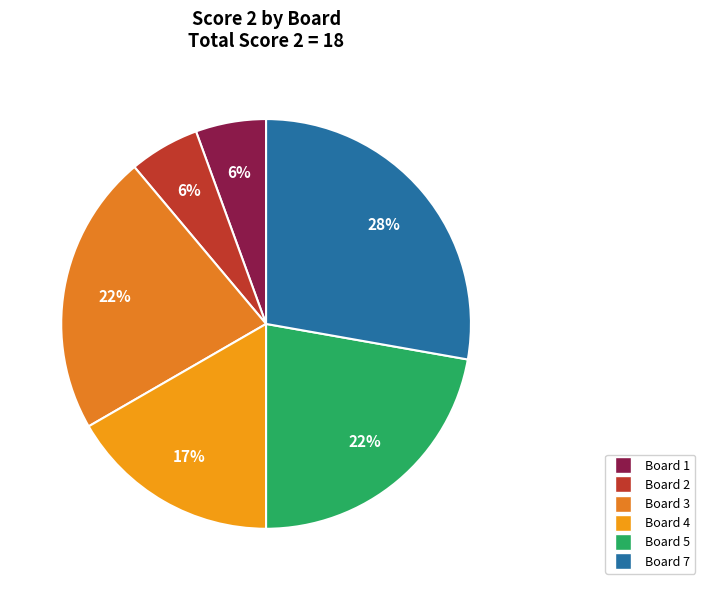

How many segments does this pie chart have?

6